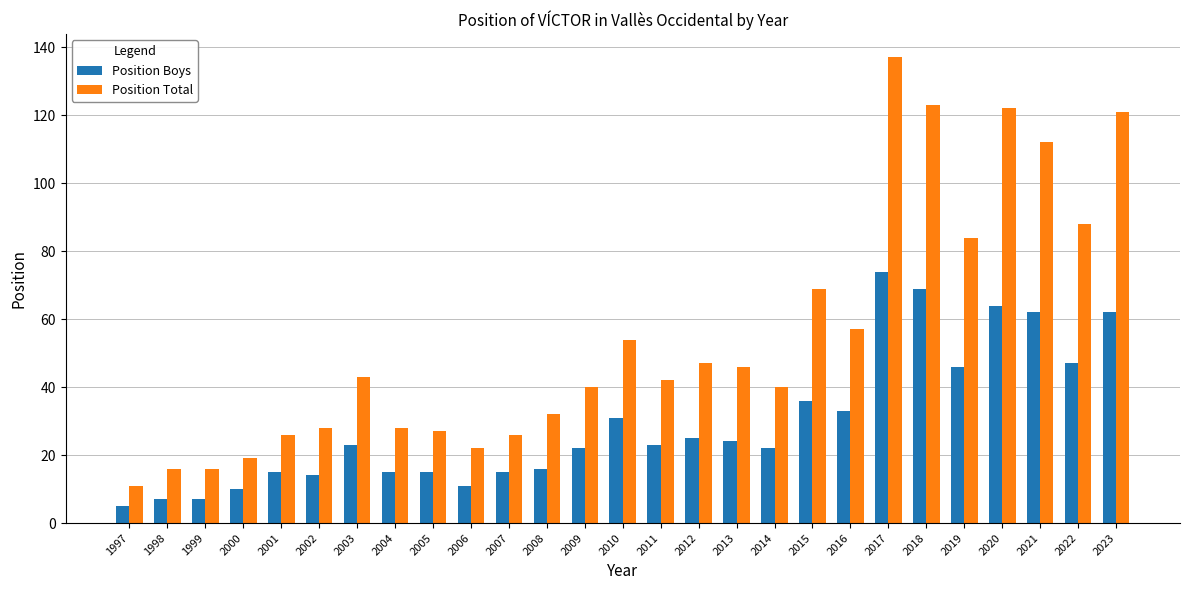

What is the maximum value shown in the chart?

137